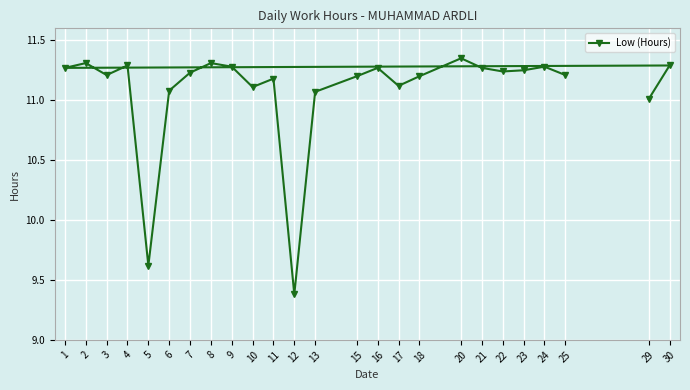

What is the change in value from 15 to 17?

-0.1